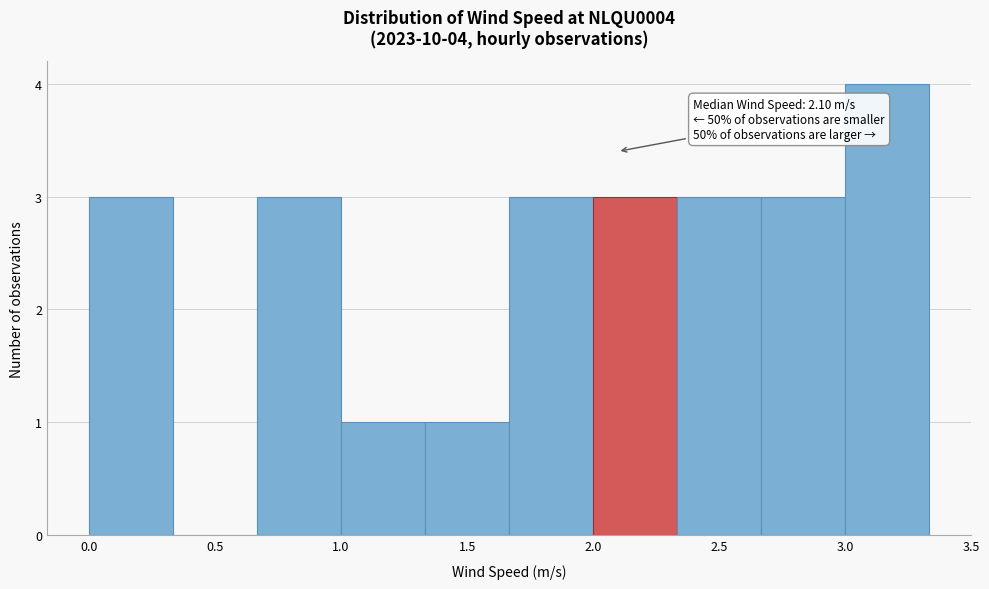

Which range on the x-axis has the tallest bar?

3.00 to 3.35